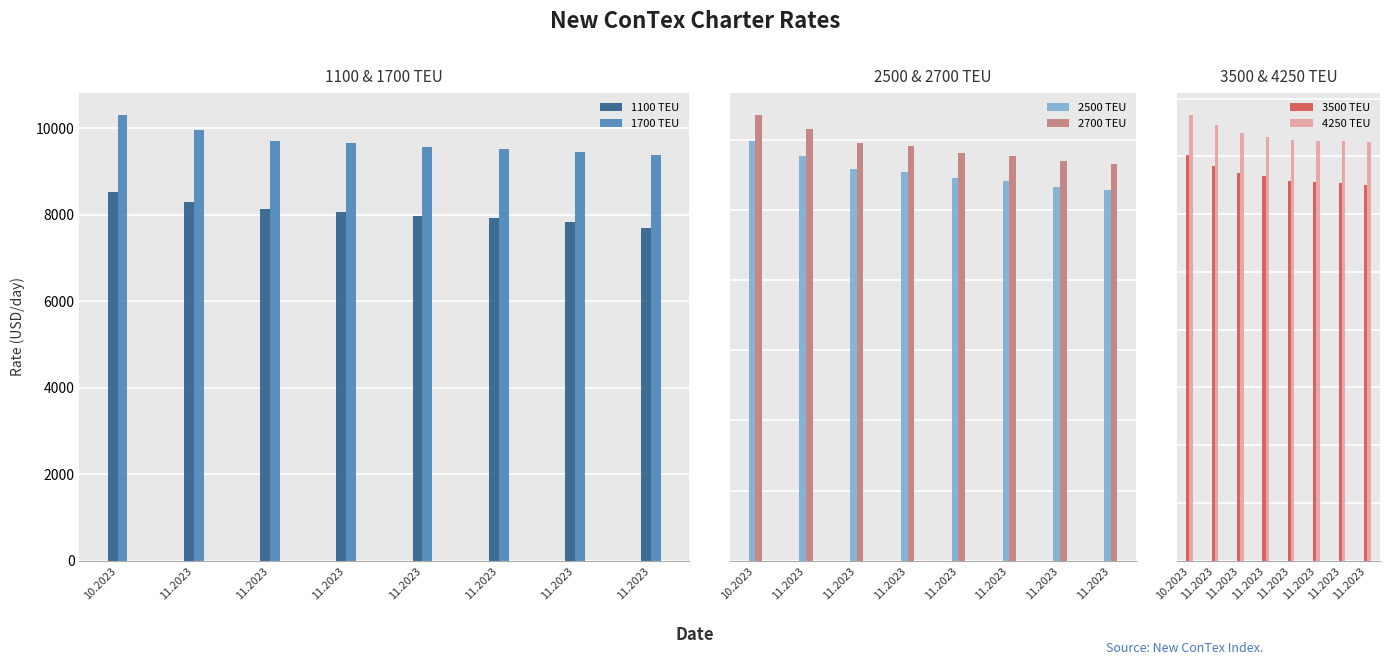

What is the label of the 4th bar from the left?

11.2023